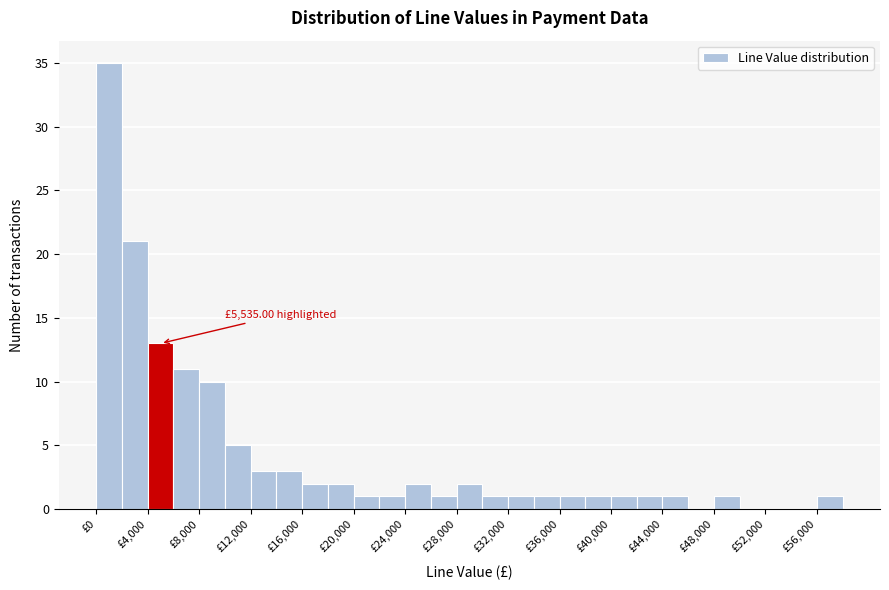

Over which range of the x-axis is the bar tallest?

0 to 2000